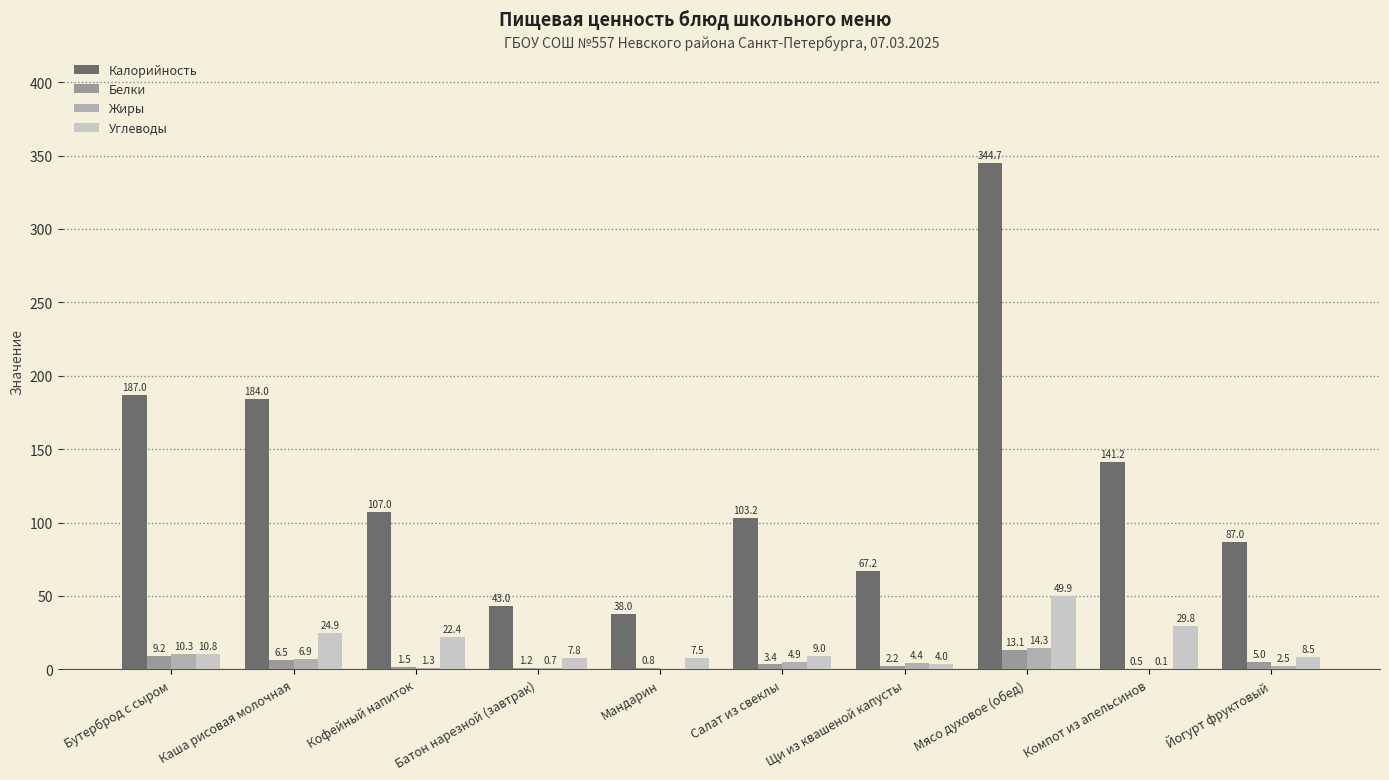

At which label is Углеводы closest to 26?

Каша рисовая молочная